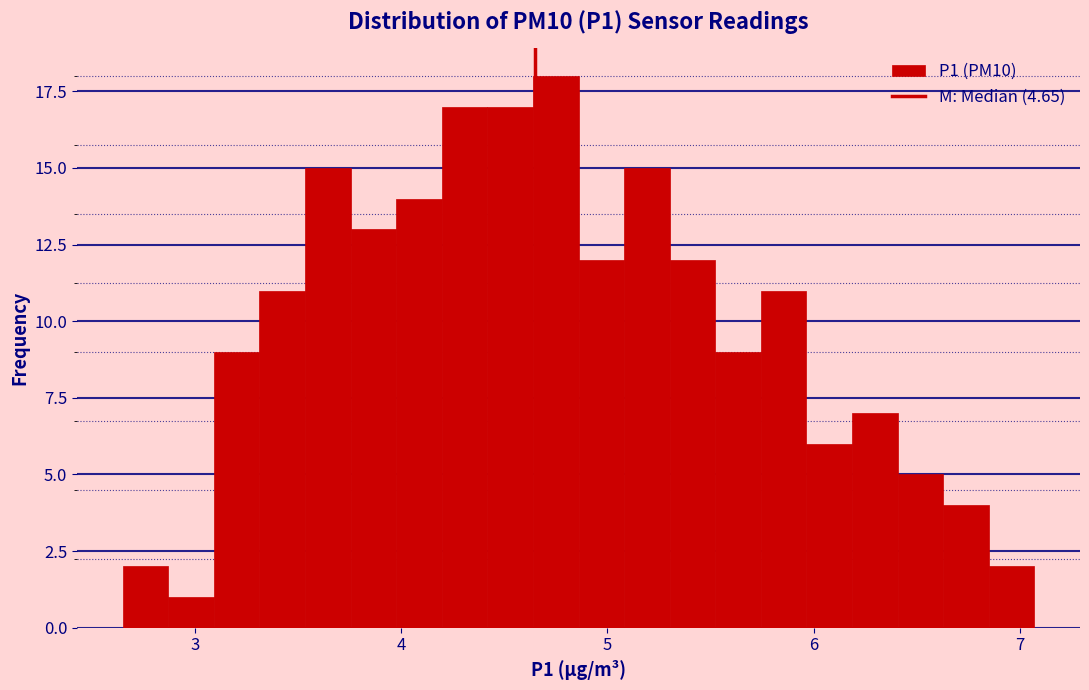

Read against the x-axis, roughly where is the centre of the tallest bar?

4.7